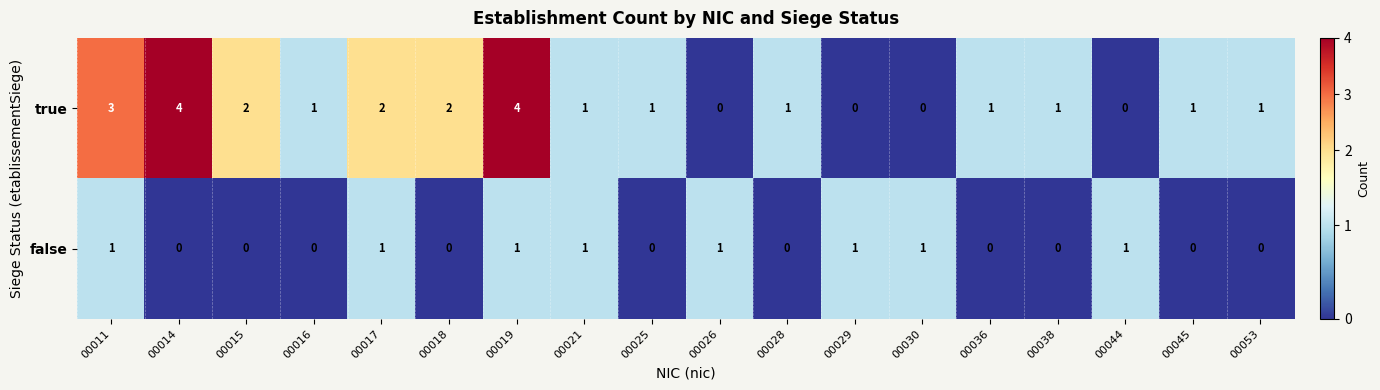

Rank the series by their maximum value, from lowest to highest.

false, true